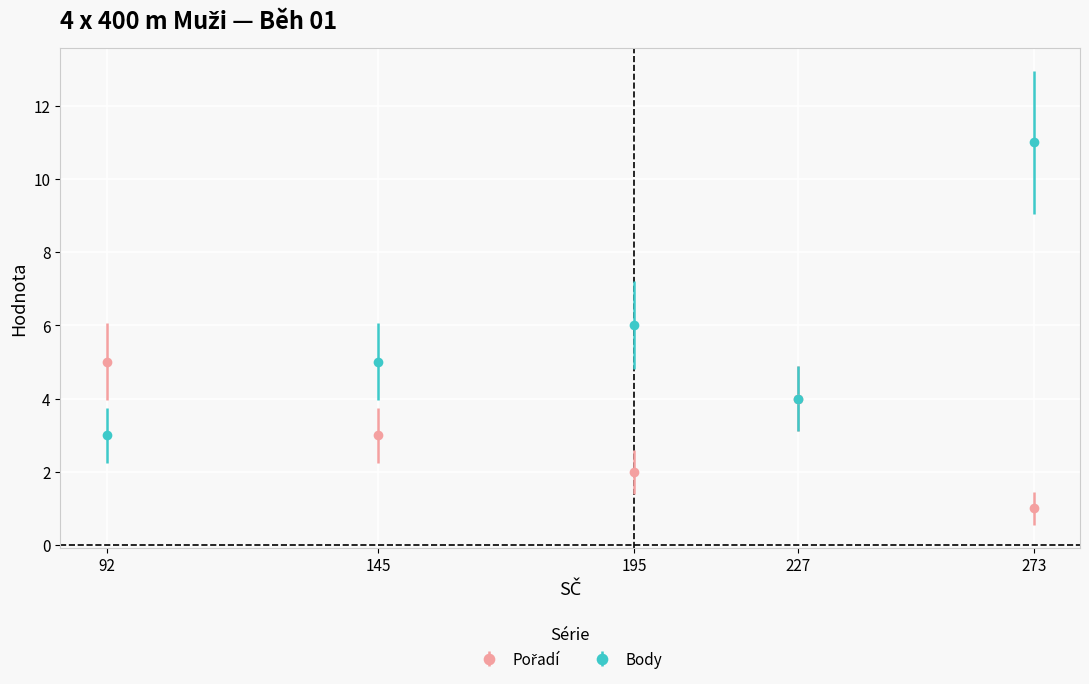

How many categories are shown in the chart?

5